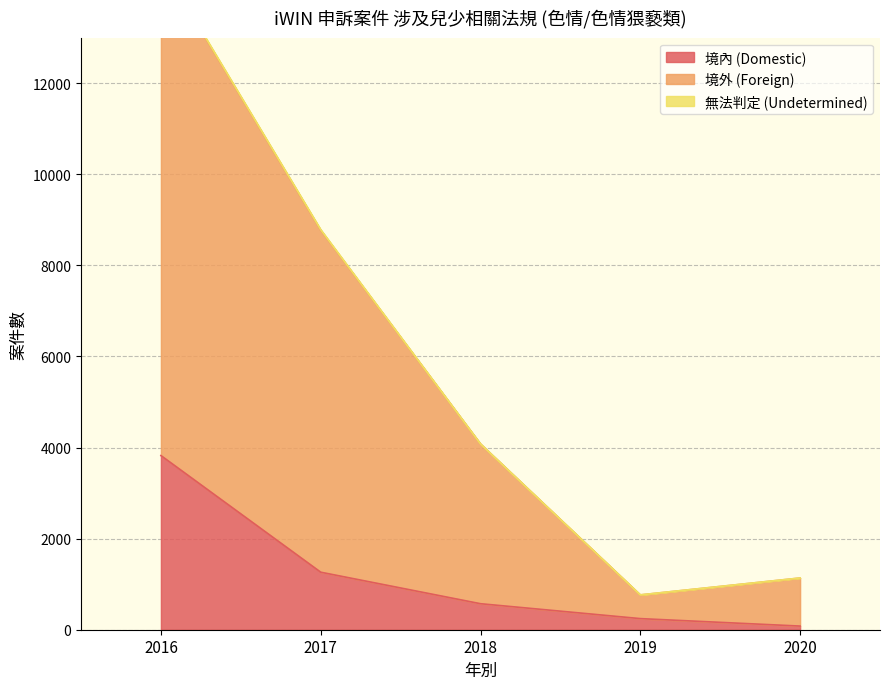

What is the average value of the 境內 (Domestic) series?

1196